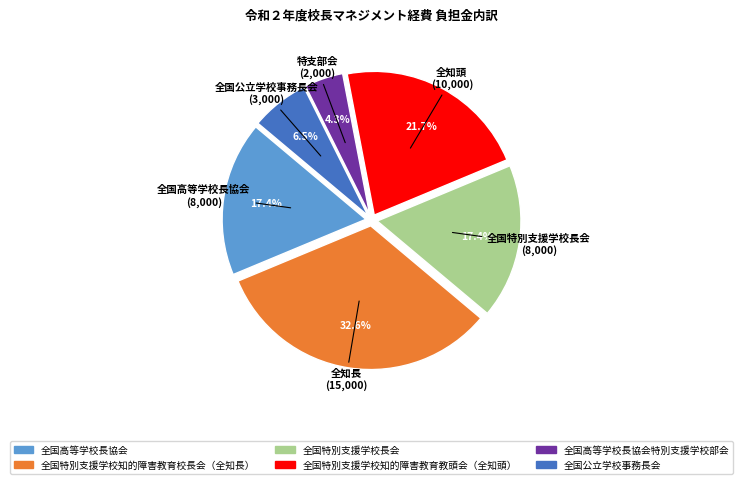

Does any single category account for the majority?

No